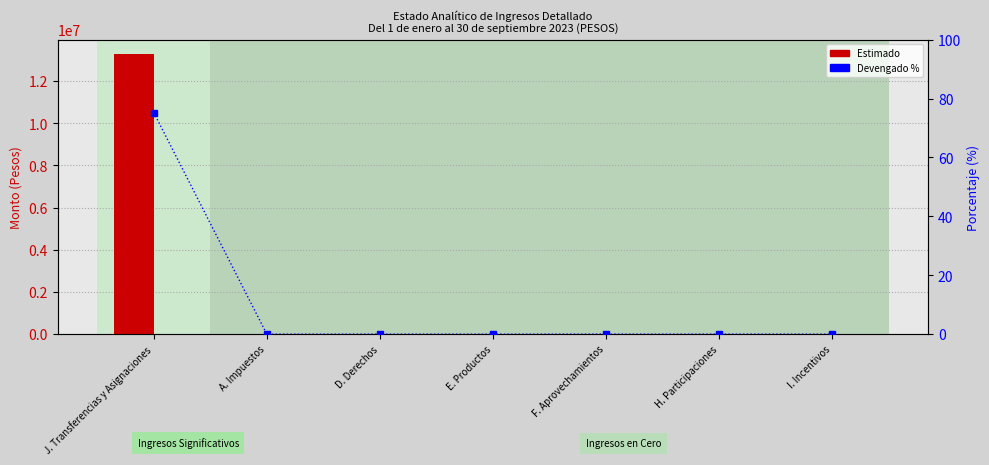

Are the bars horizontal?

No